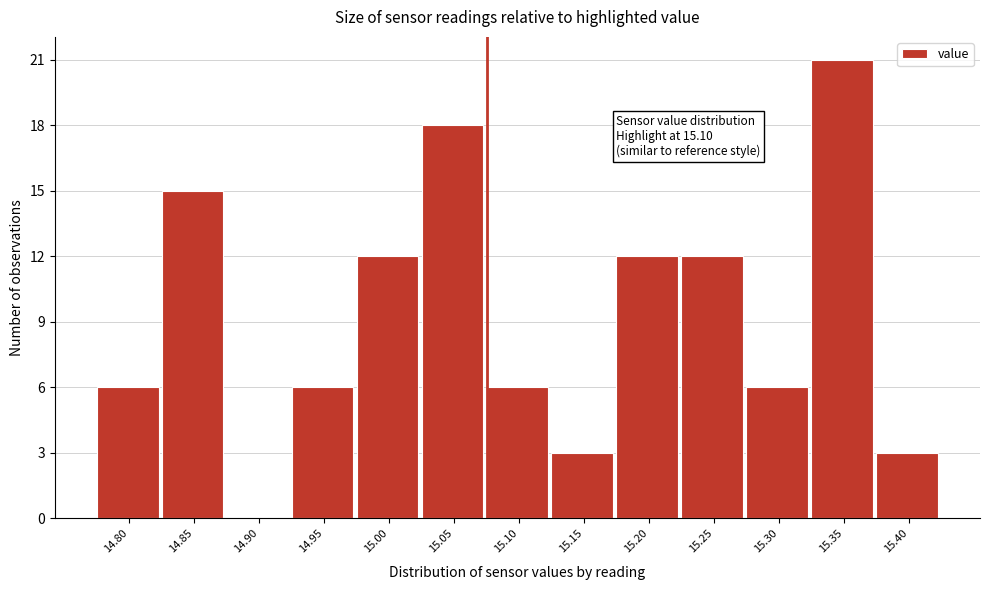

Reading left to right, what are all the values shown in this chart?

14.80=6	14.85=15	14.90=0	14.95=6	15.00=12	15.05=18	15.10=6	15.15=3	15.20=12	15.25=12	15.30=6	15.35=21	15.40=3